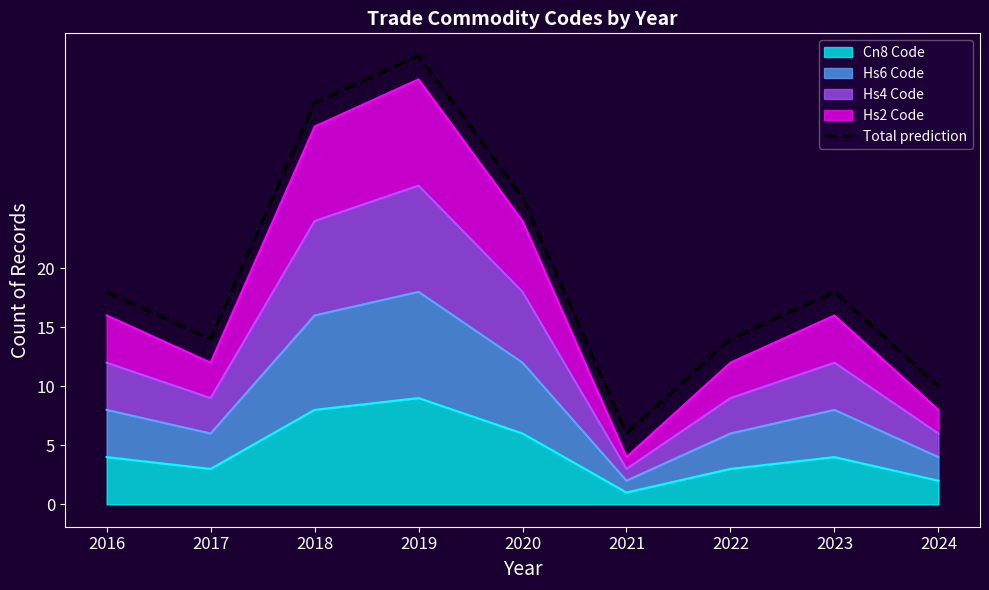

Where does the data first go above 18?

2018